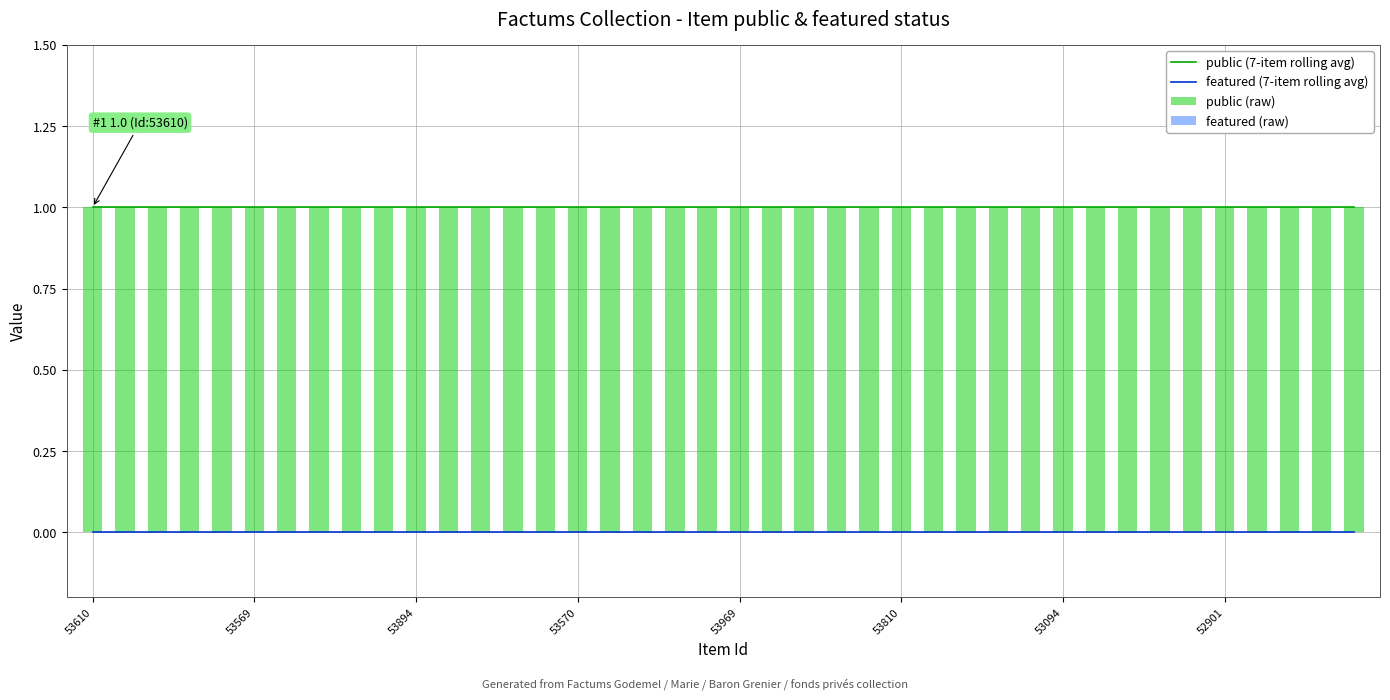

Read the public (raw) value at 29.

1